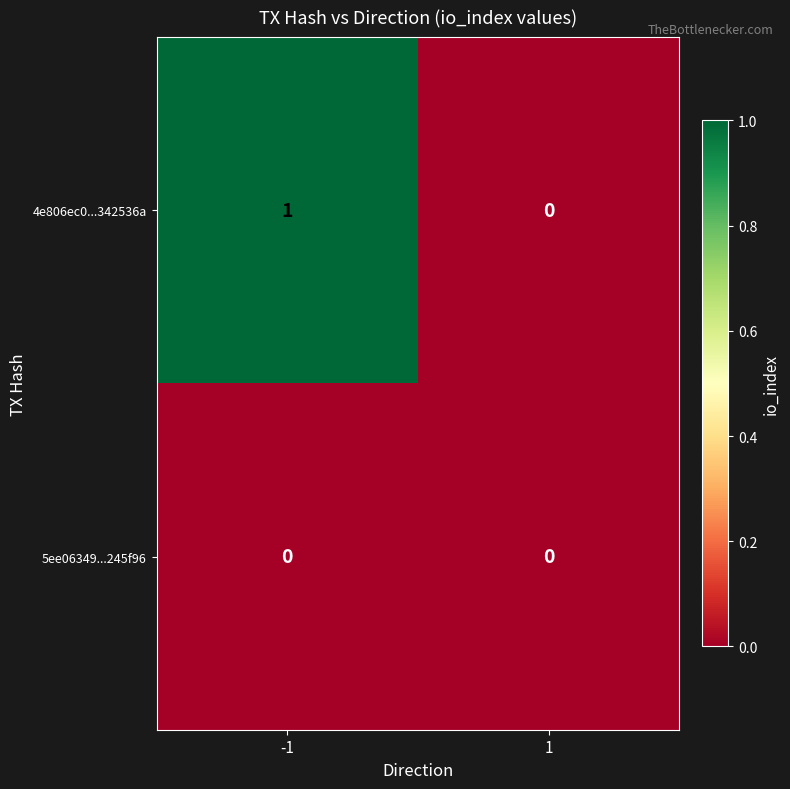

True or false: 4e806ec0...342536a has a value of 2 at -1.

False